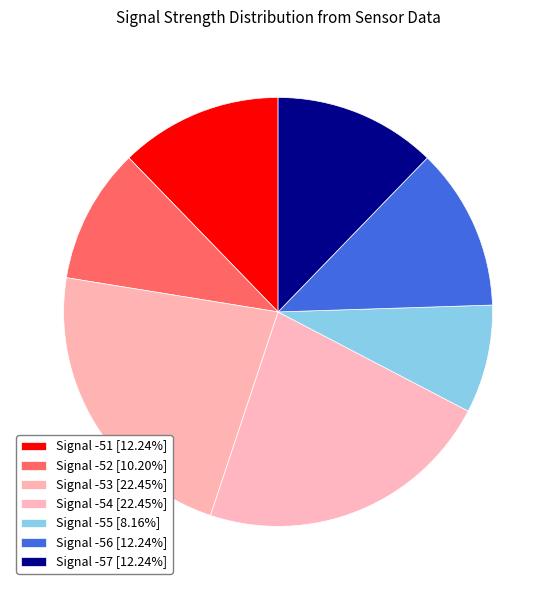

How many segments does this pie chart have?

7